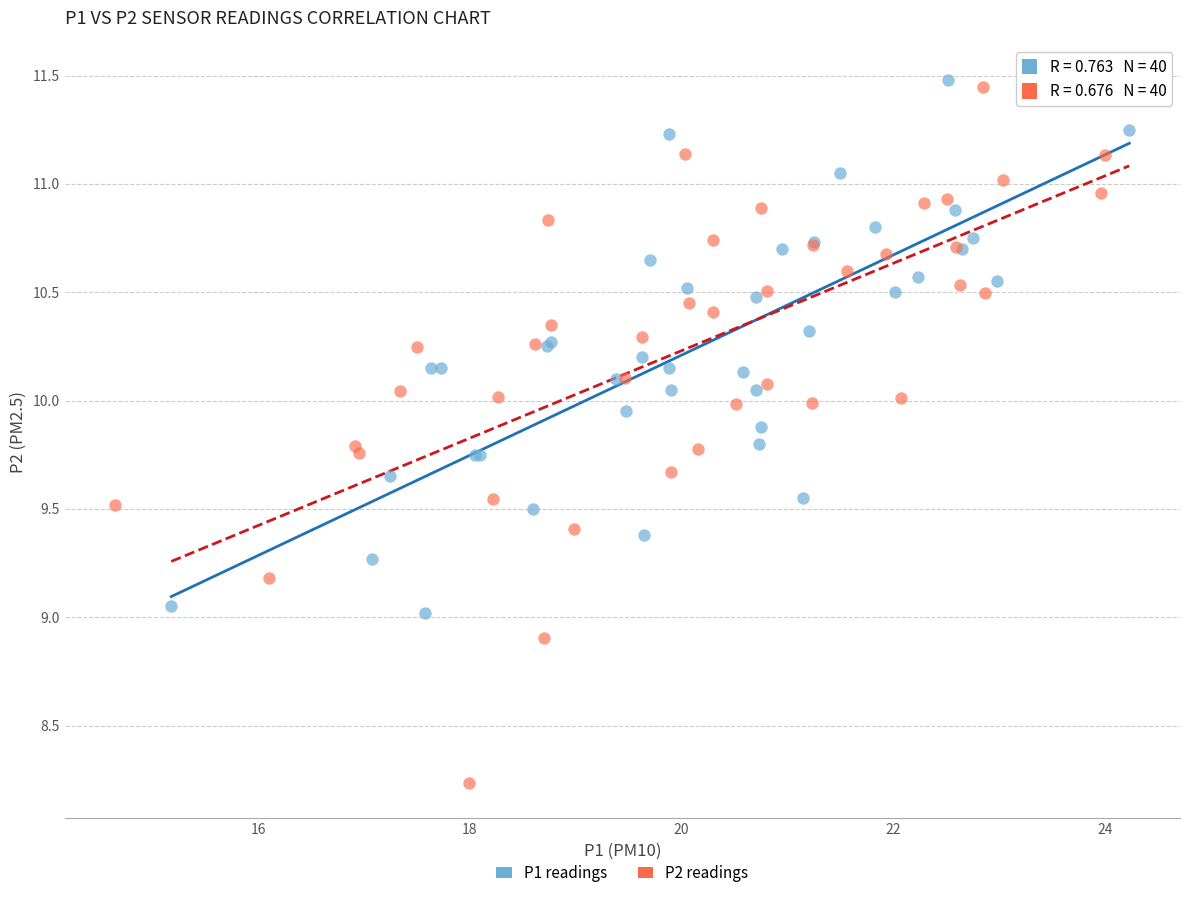

Which series has the largest Y range (max minus min)?

P2 readings